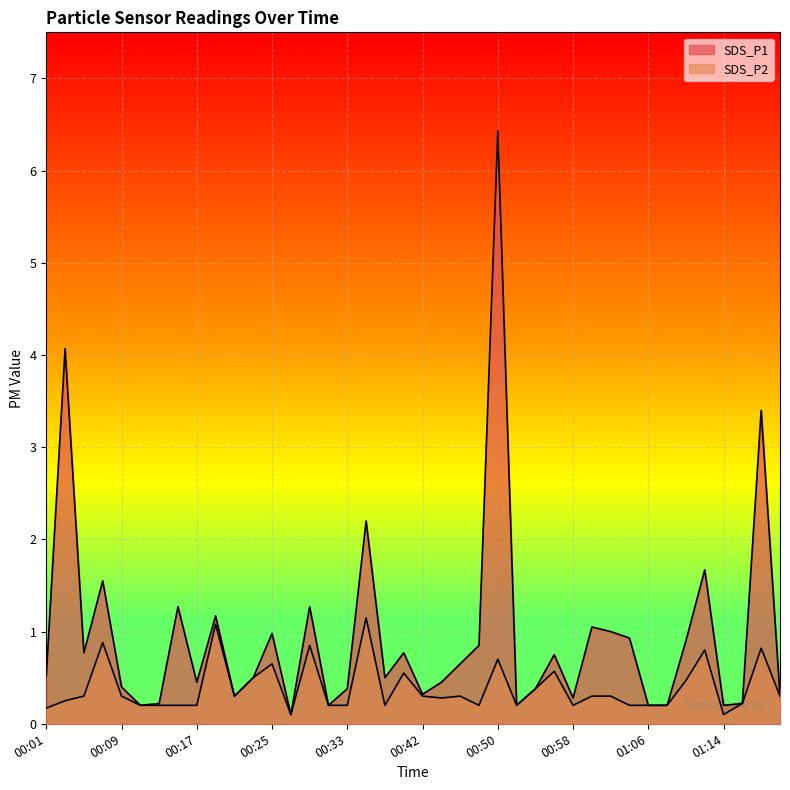

What is the total value across all series at 00:03?

4.3